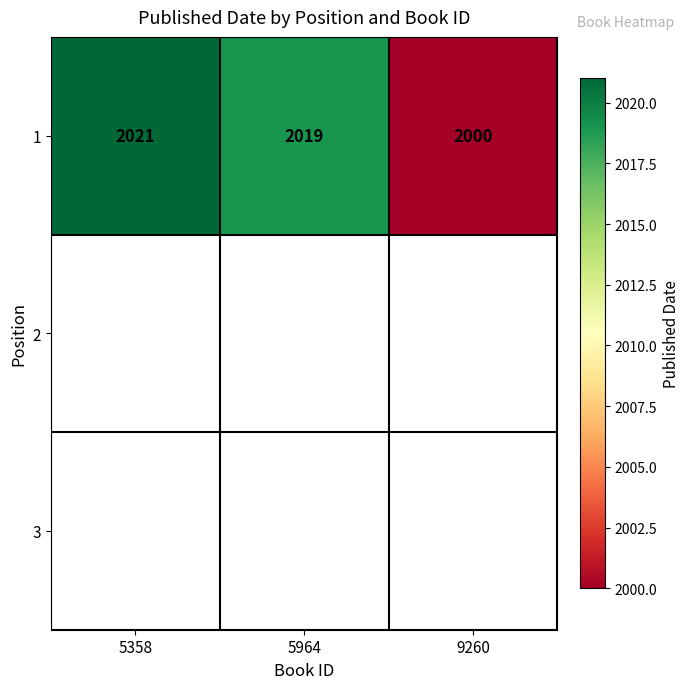

Which has a higher value, 5964 or 5358?

5358